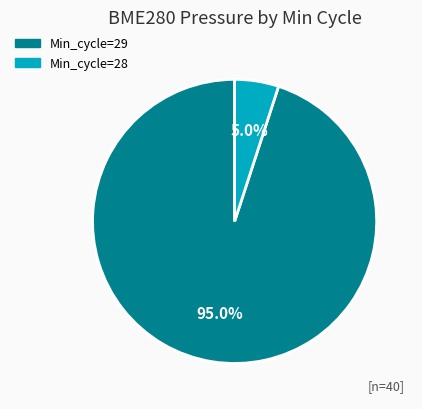

What is the total percentage of Min_cycle=28 and Min_cycle=29?

100.0%